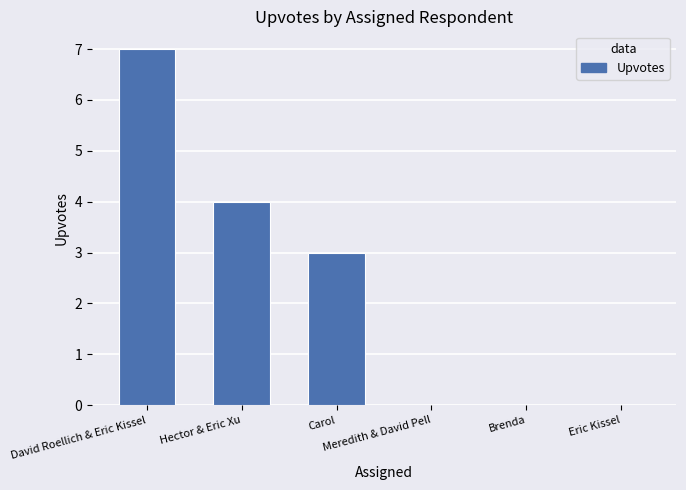

The value at Hector & Eric Xu is 2. True or false?

False